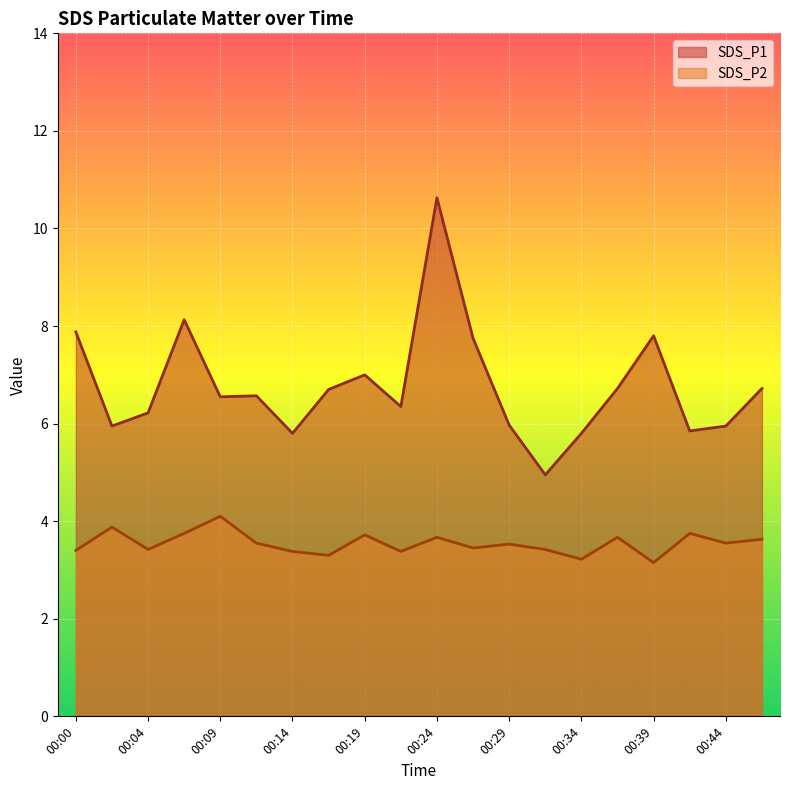

What is the spread (max minus min) of values at 00:09?

2.5